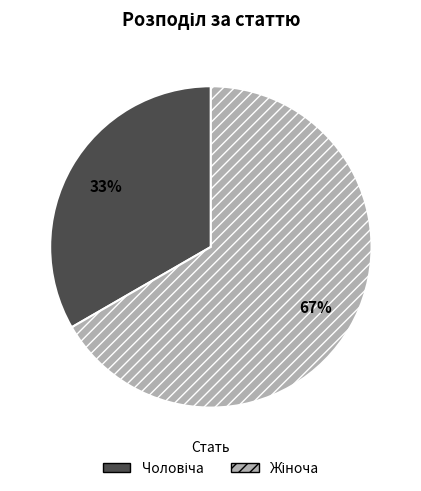

Is there any slice that represents more than half of the pie?

Yes